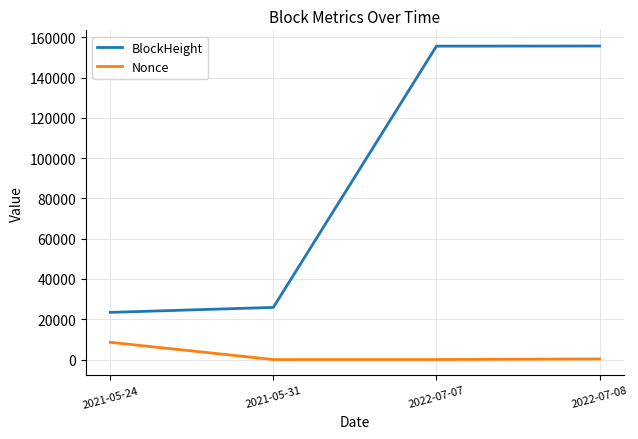

Is the value of BlockHeight at 2021-05-24 greater than the value of Nonce at 2022-07-08?

Yes